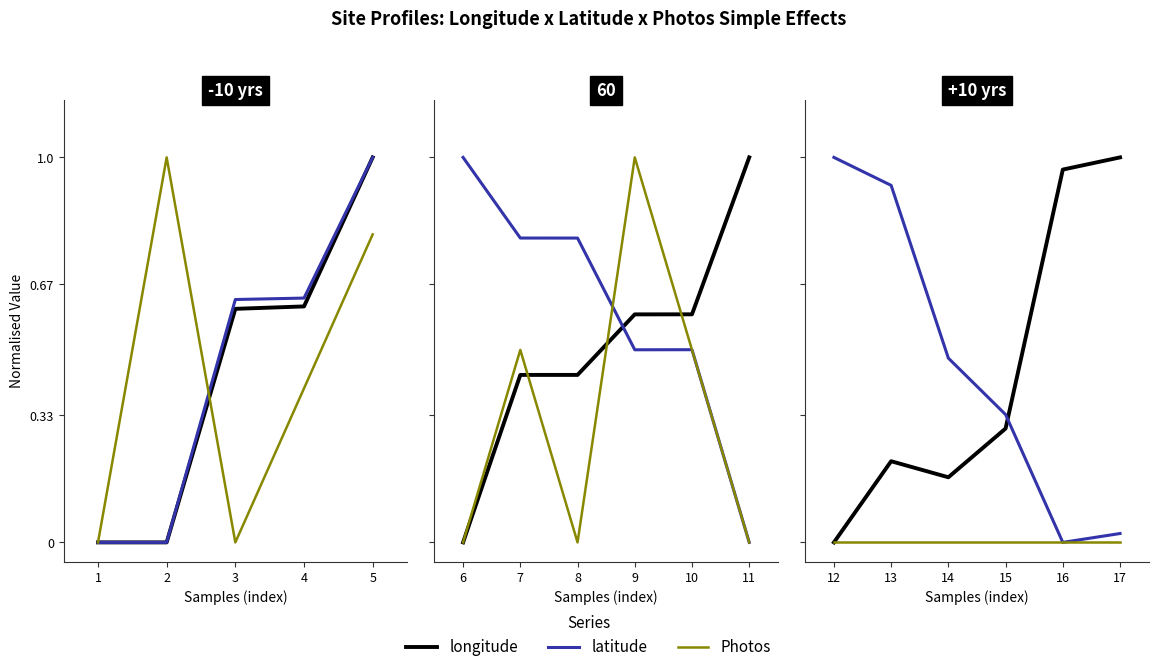

True or false: latitude has a value of 1.0 at 12.

True